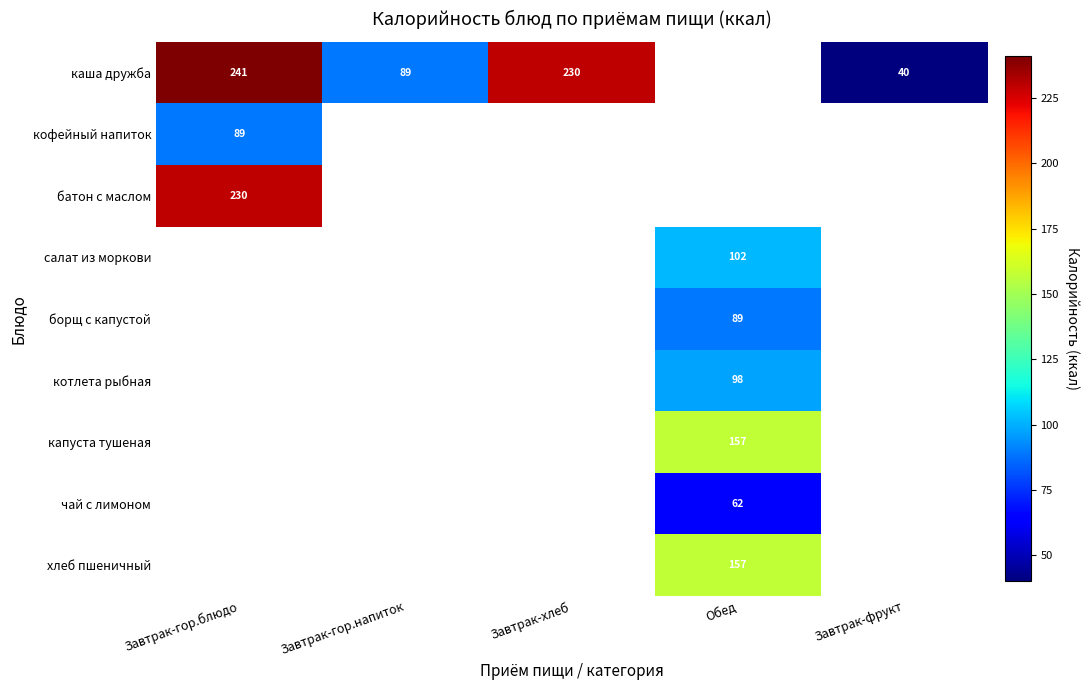

True or false: кофейный напиток has a value of 52 at Завтрак-гор.блюдо.

False